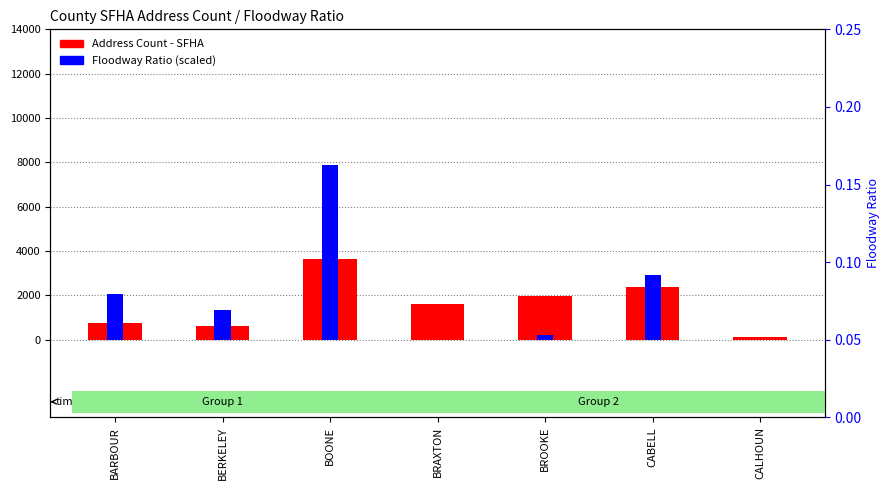

Which series has the widest spread of values?

Floodway Ratio (scaled)